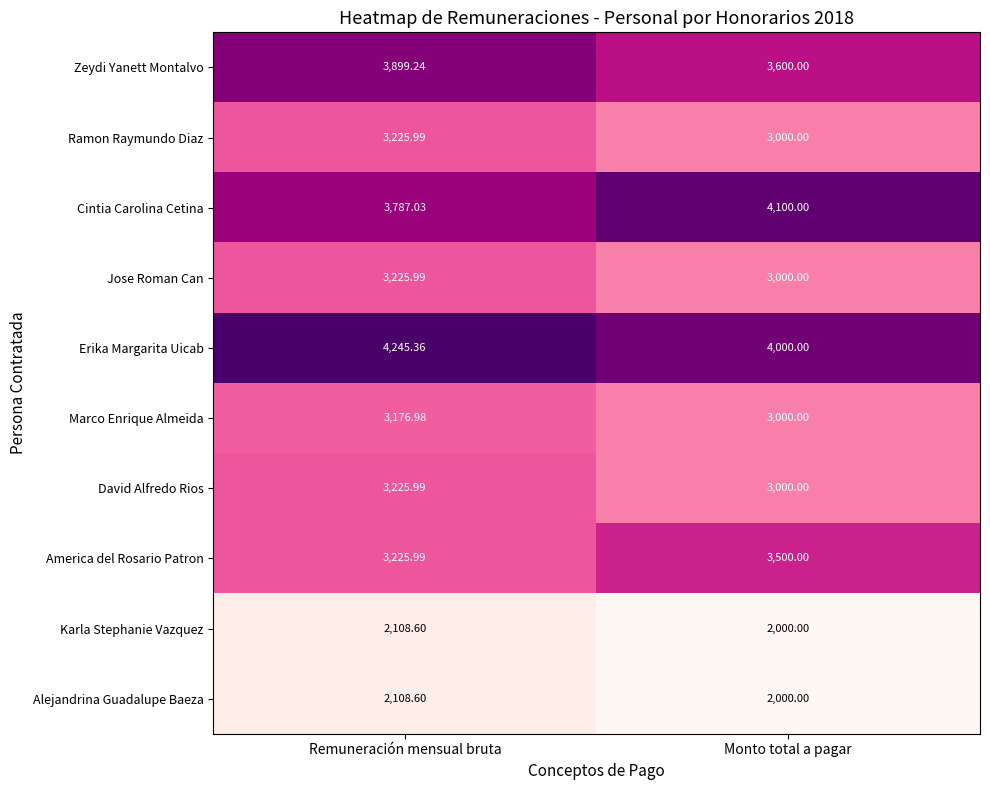

Which series has the largest total across all categories?

Erika Margarita Uicab